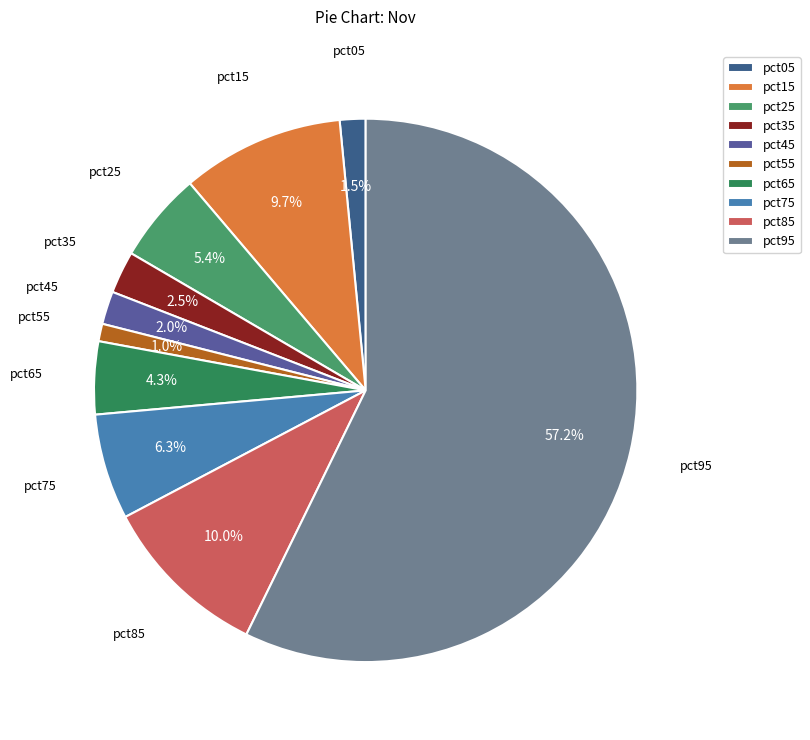

Count the number of slices in the pie.

10